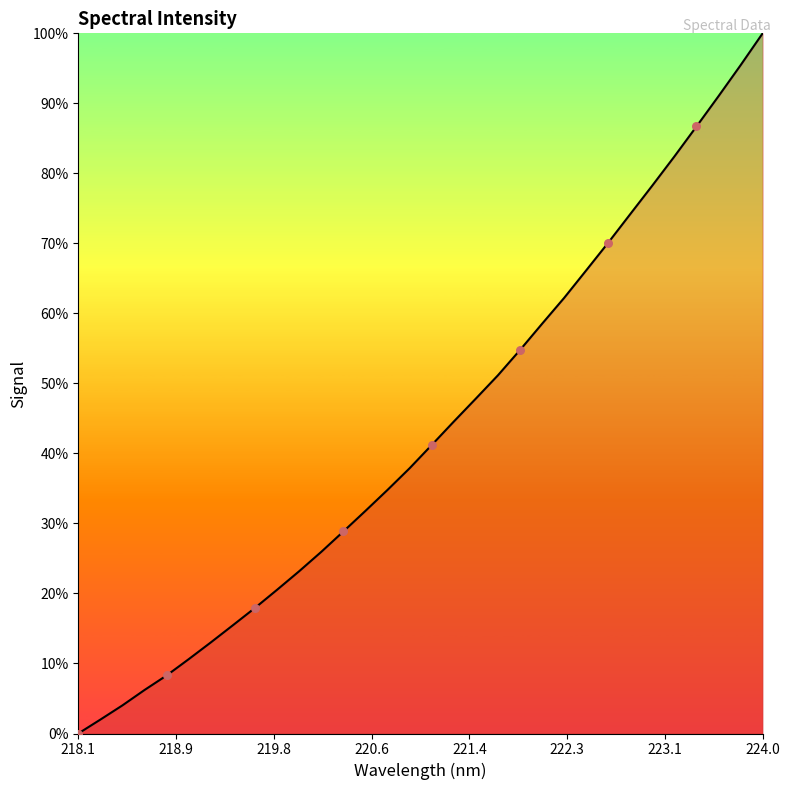

What is the difference between the maximum and minimum values?

100.0